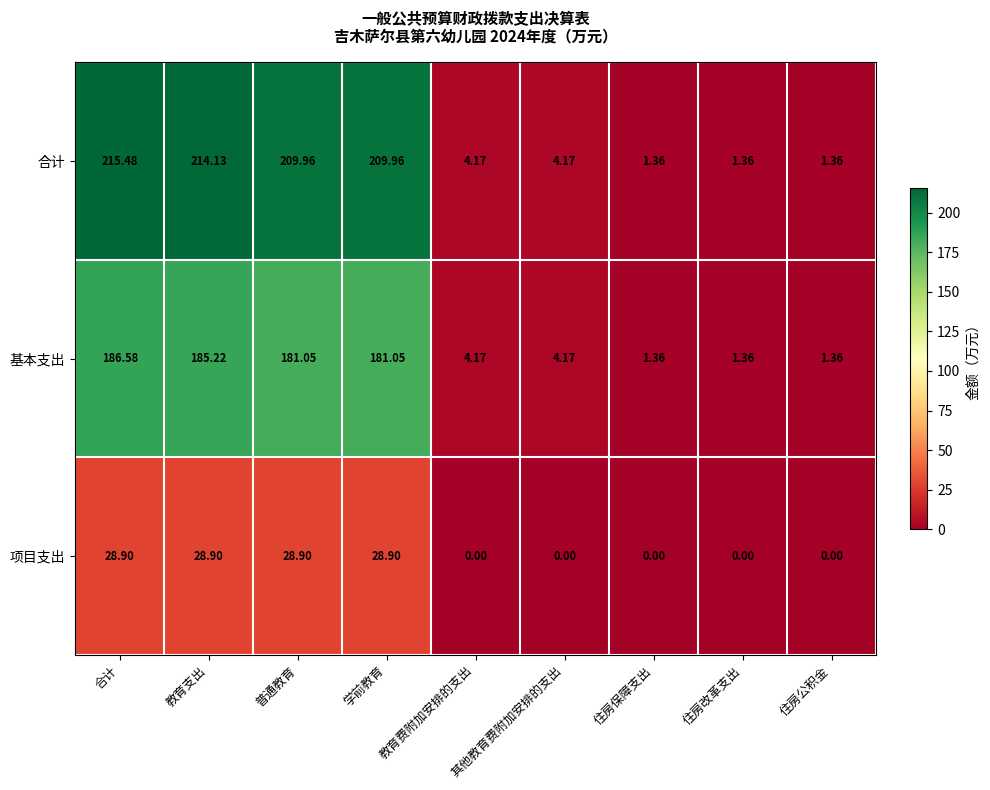

At which category is the sum across all series the highest?

合计